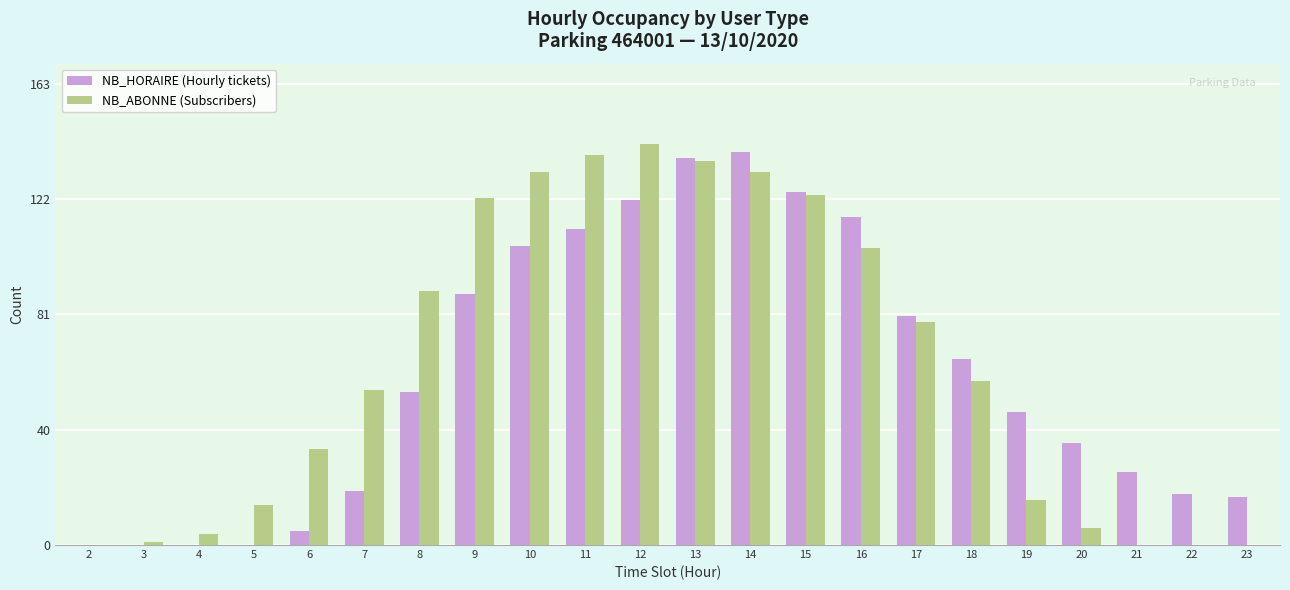

Reading left to right, transcribe all the data shown in this chart.

NB_HORAIRE: 2=0	3=0	4=0	5=0	6=5	7=19	8=54	9=89	10=106	11=112	12=122	13=137	14=139	15=125	16=116	17=81	18=66	19=47	20=36	21=26	22=18	23=17
NB_ABONNE: 2=0	3=1	4=4	5=14	6=34	7=55	8=90	9=123	10=132	11=138	12=142	13=136	14=132	15=124	16=105	17=79	18=58	19=16	20=6	21=0	22=0	23=0